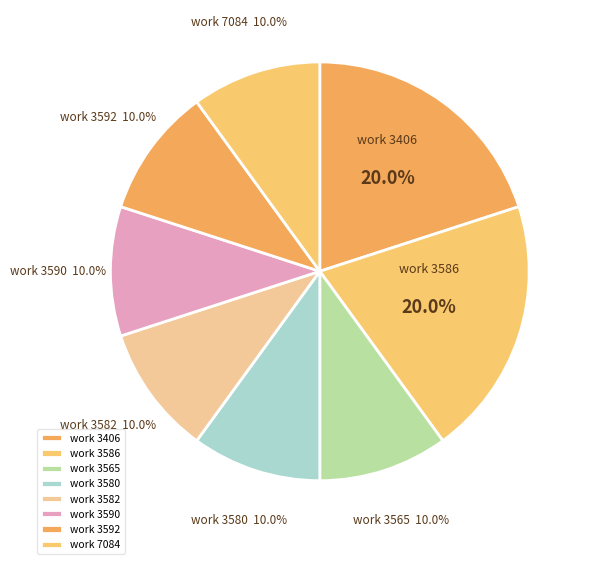

How many slices are in this pie chart?

8